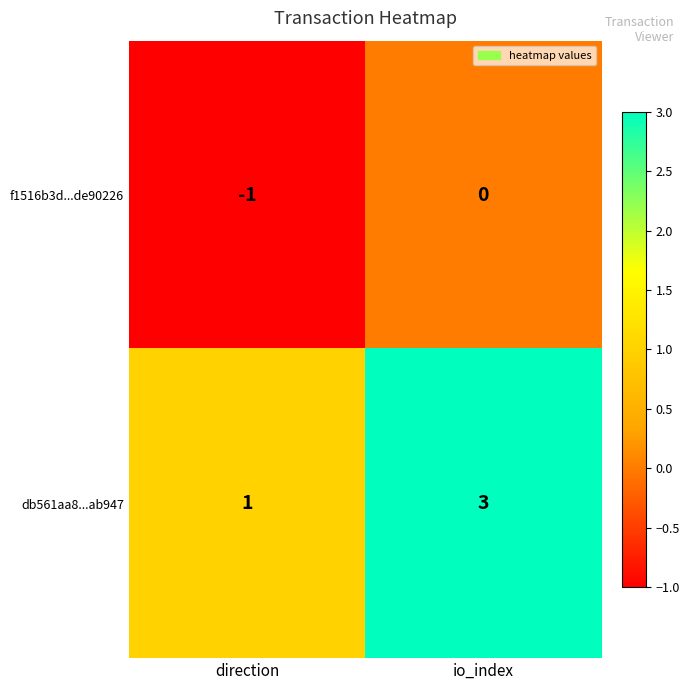

At which label does f1516b3d...de90226 reach its peak?

io_index